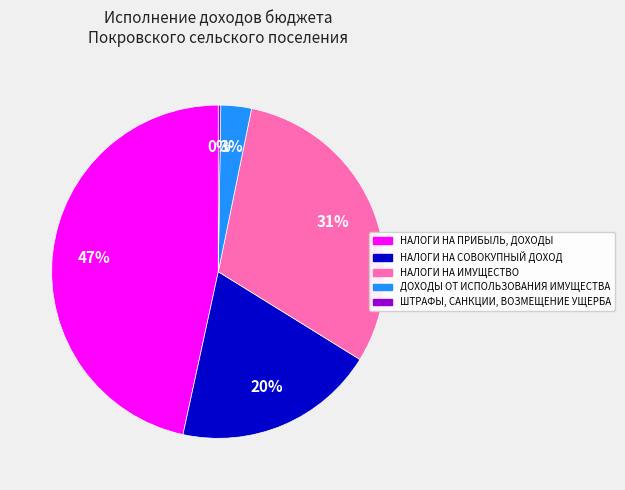

Is the sum of НАЛОГИ НА СОВОКУПНЫЙ ДОХОД and ДОХОДЫ ОТ ИСПОЛЬЗОВАНИЯ ИМУЩЕСТВА greater than half?

No